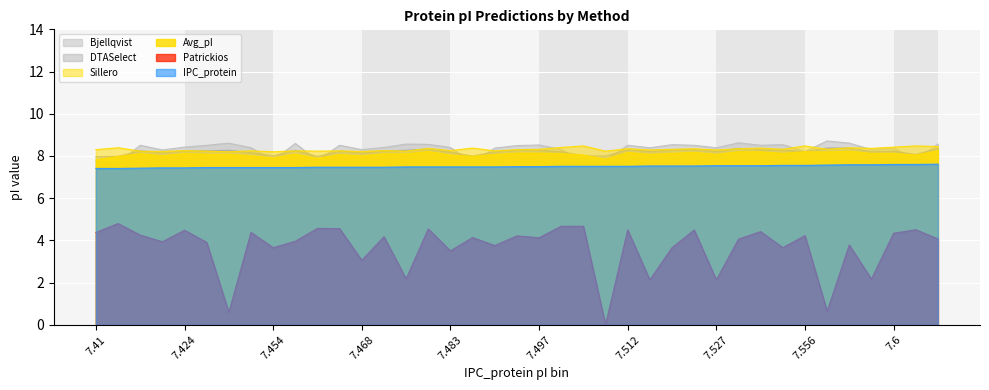

Is it true that Avg_pI equals 8.1 at 7.512?

True